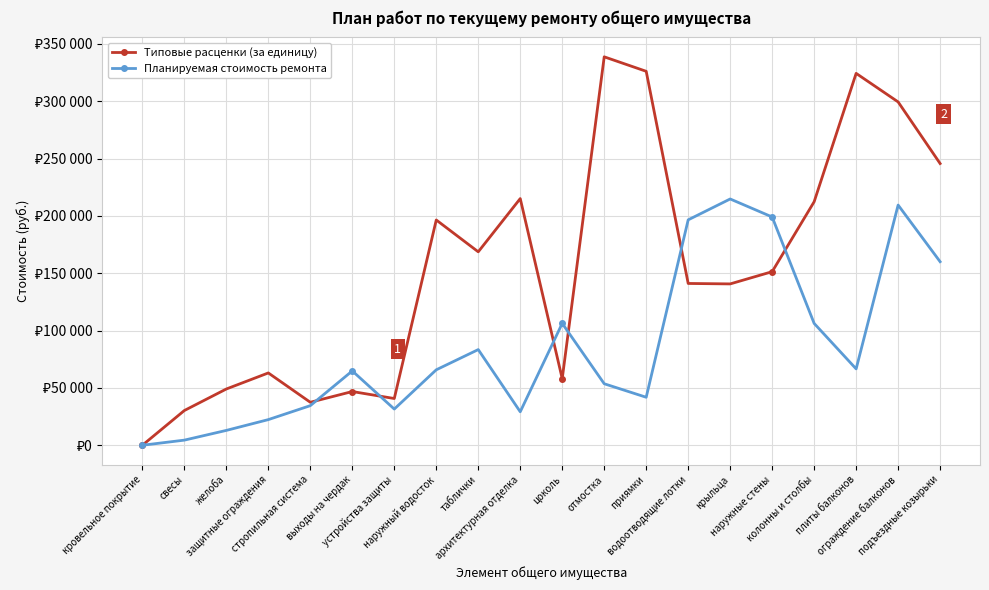

What are all the series names shown in the legend?

Типовые расценки (за единицу), Планируемая стоимость ремонта